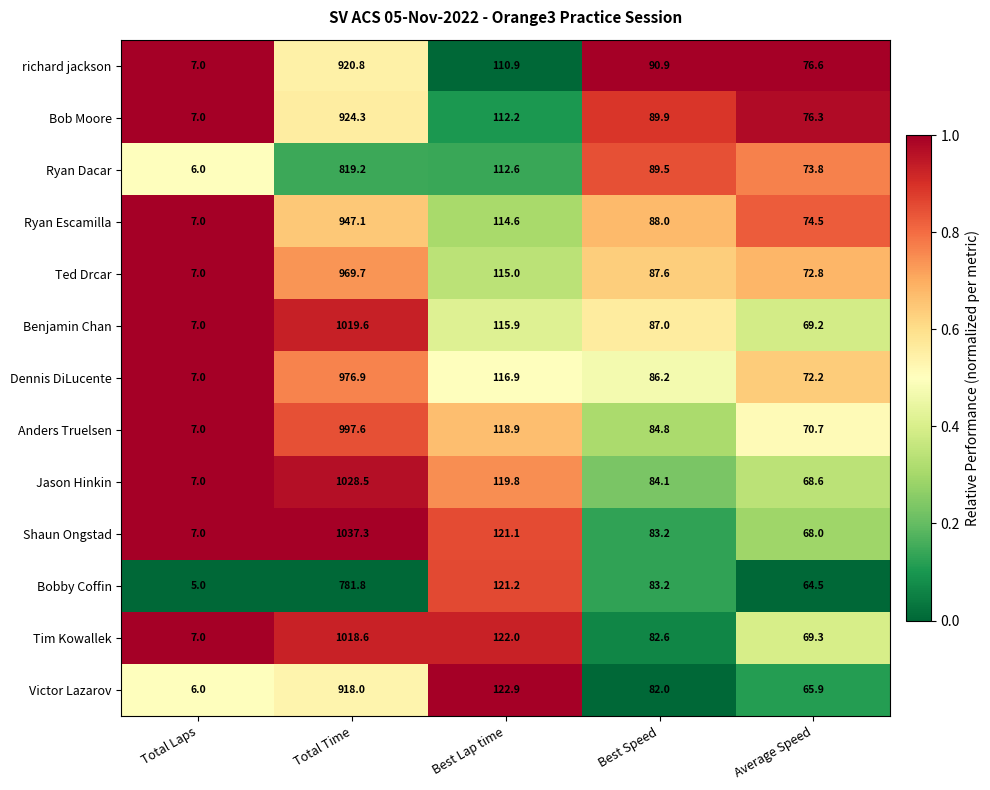

Rank the series by their maximum value, from highest to lowest.

Shaun Ongstad, Jason Hinkin, Benjamin Chan, Tim Kowallek, Anders Truelsen, Dennis DiLucente, Ted Drcar, Ryan Escamilla, Bob Moore, richard jackson, Victor Lazarov, Ryan Dacar, Bobby Coffin